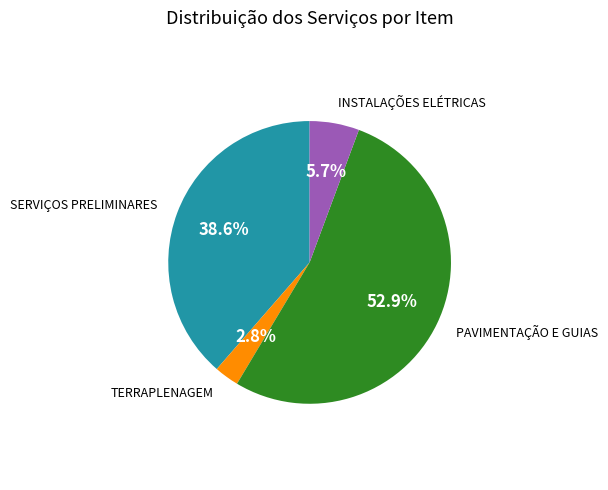

To the nearest percent, what is the average slice percentage?

25%